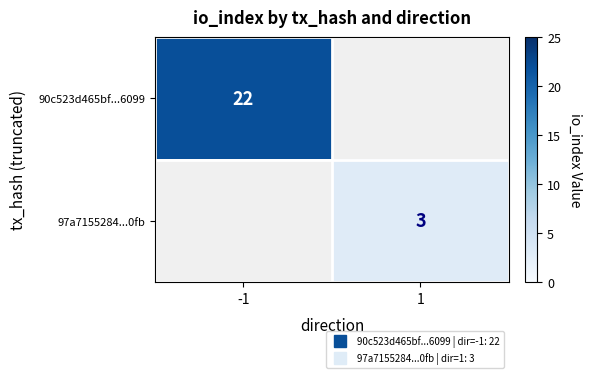

How many values in 97a7155284...0fb are above zero?

1